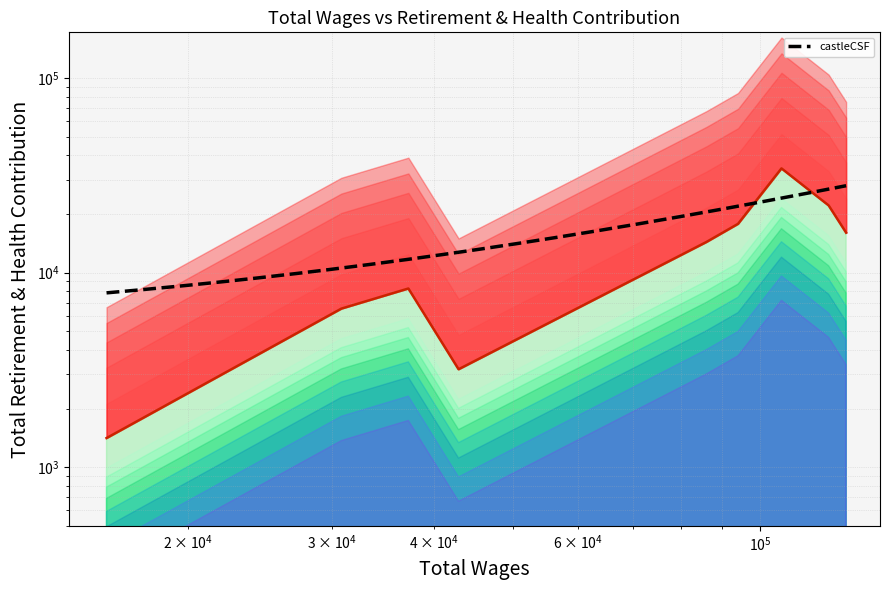

True or false: the data has more than 0 interior local peaks.

True